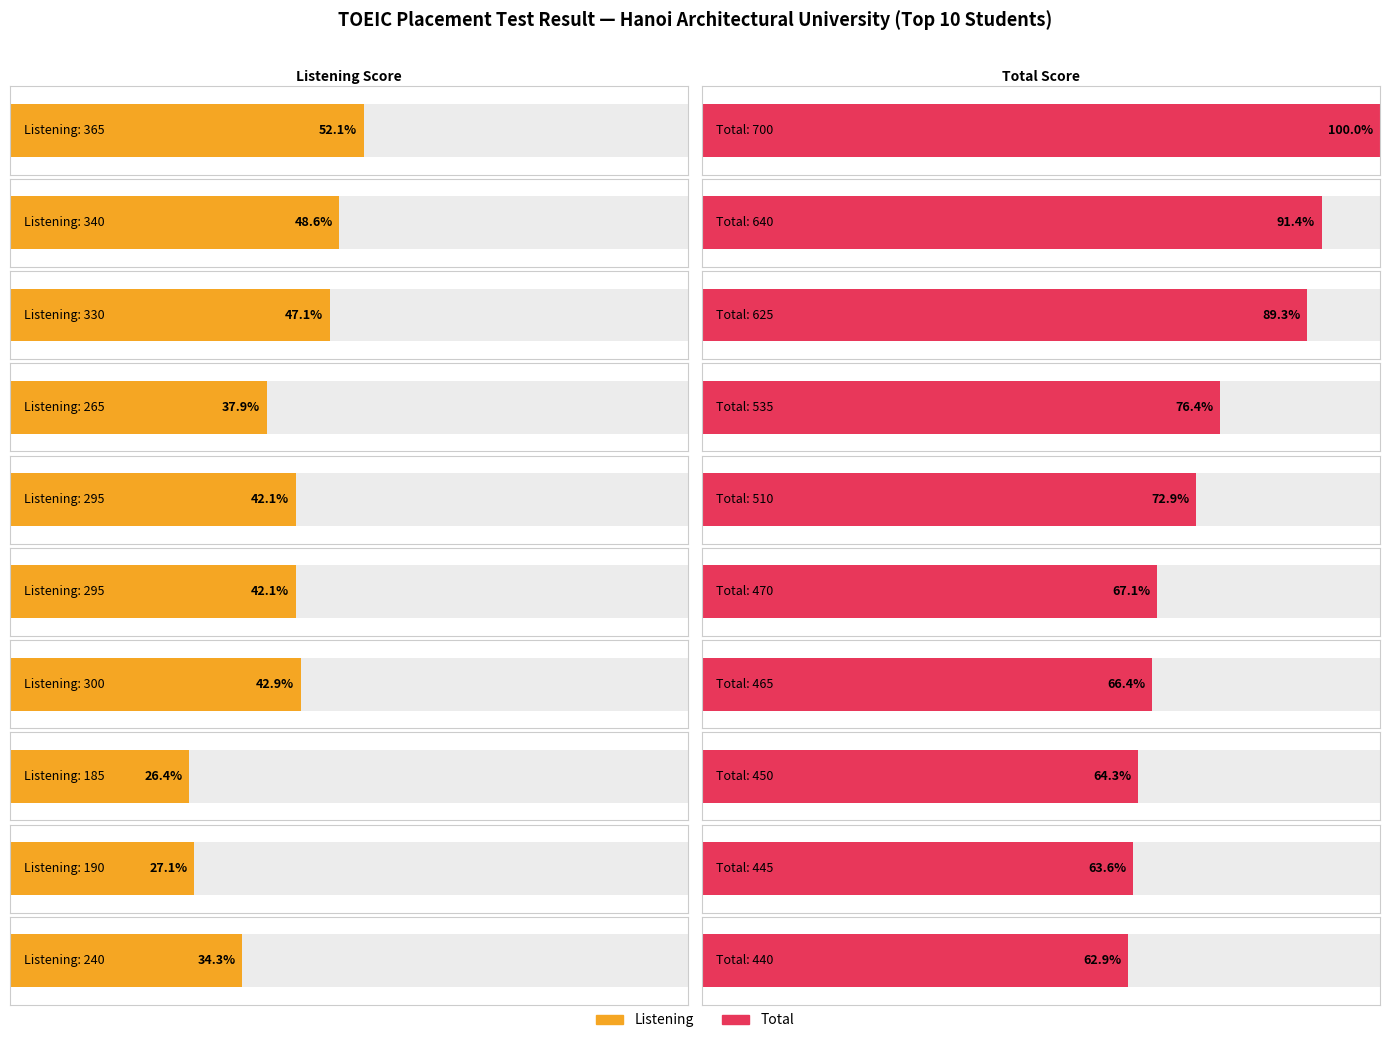

How many data points in Reading are above 210?

9